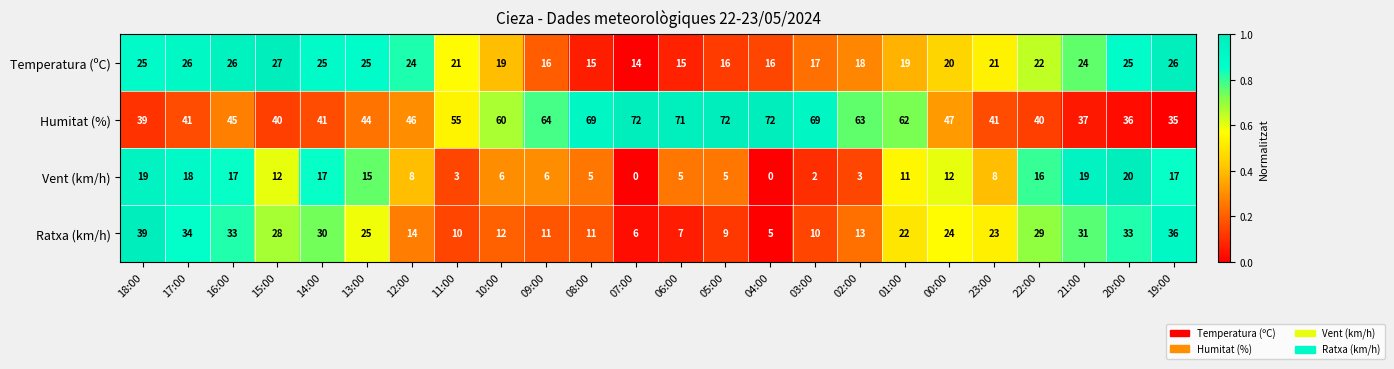

True or false: Humitat (%) has a value of 41 at 14:00.

True